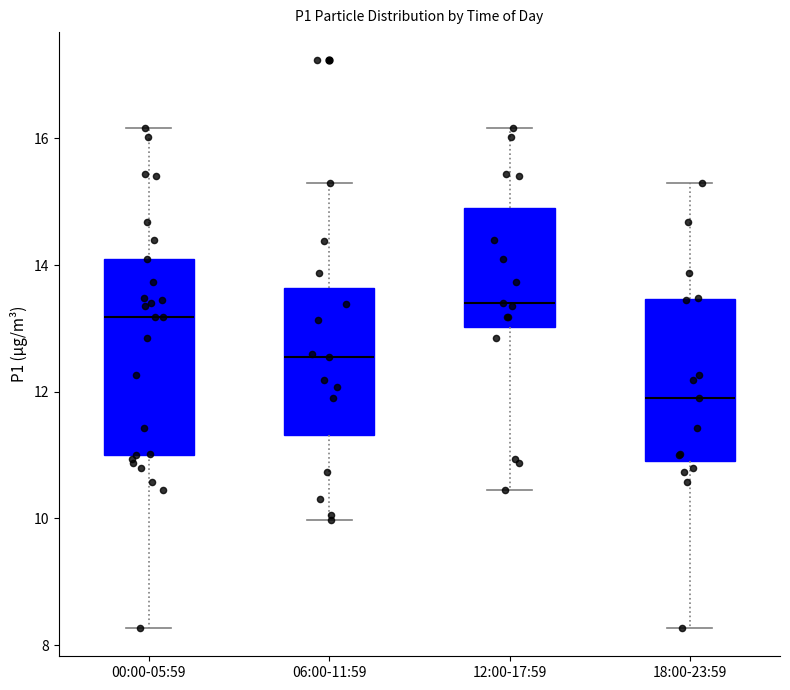

Reading left to right, transcribe this box plot: for each box, give where its median line is, the range the box spans, and where its two whiskers end, as read against the y-axis. The values are not printed on the chart, so give them approximately, as read against the axis.

00:00-05:59: median 13.2, box 11.0 to 14.2, whiskers 8.2 to 16.2
06:00-11:59: median 12.6, box 11.4 to 13.6, whiskers 10.0 to 15.4
12:00-17:59: median 13.4, box 13.0 to 15.0, whiskers 10.4 to 16.2
18:00-23:59: median 12.0, box 11.0 to 13.4, whiskers 8.2 to 15.4